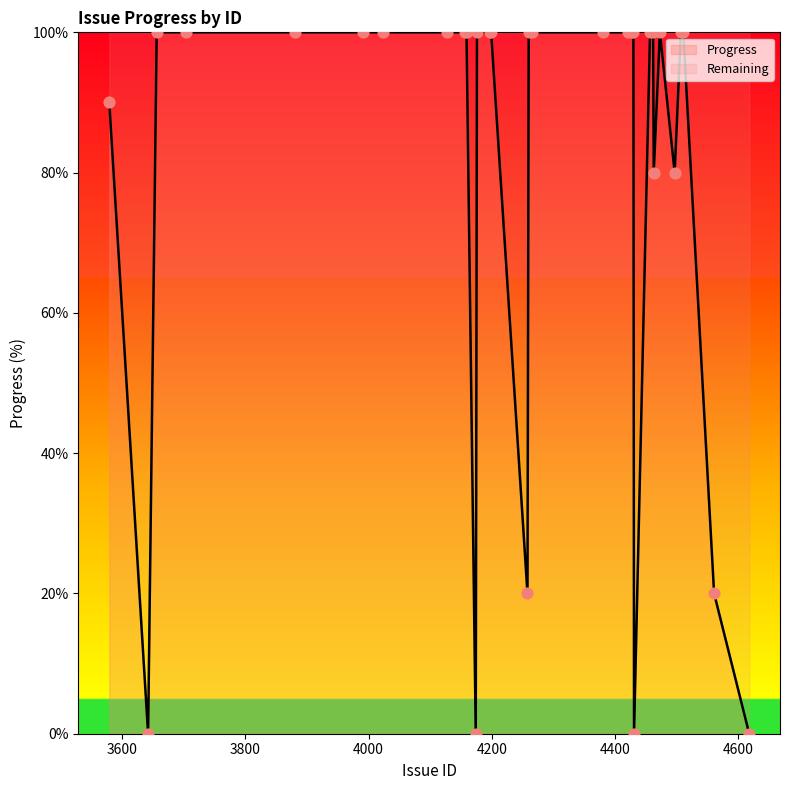

What is the change in value from 3881 to 4174?

-100